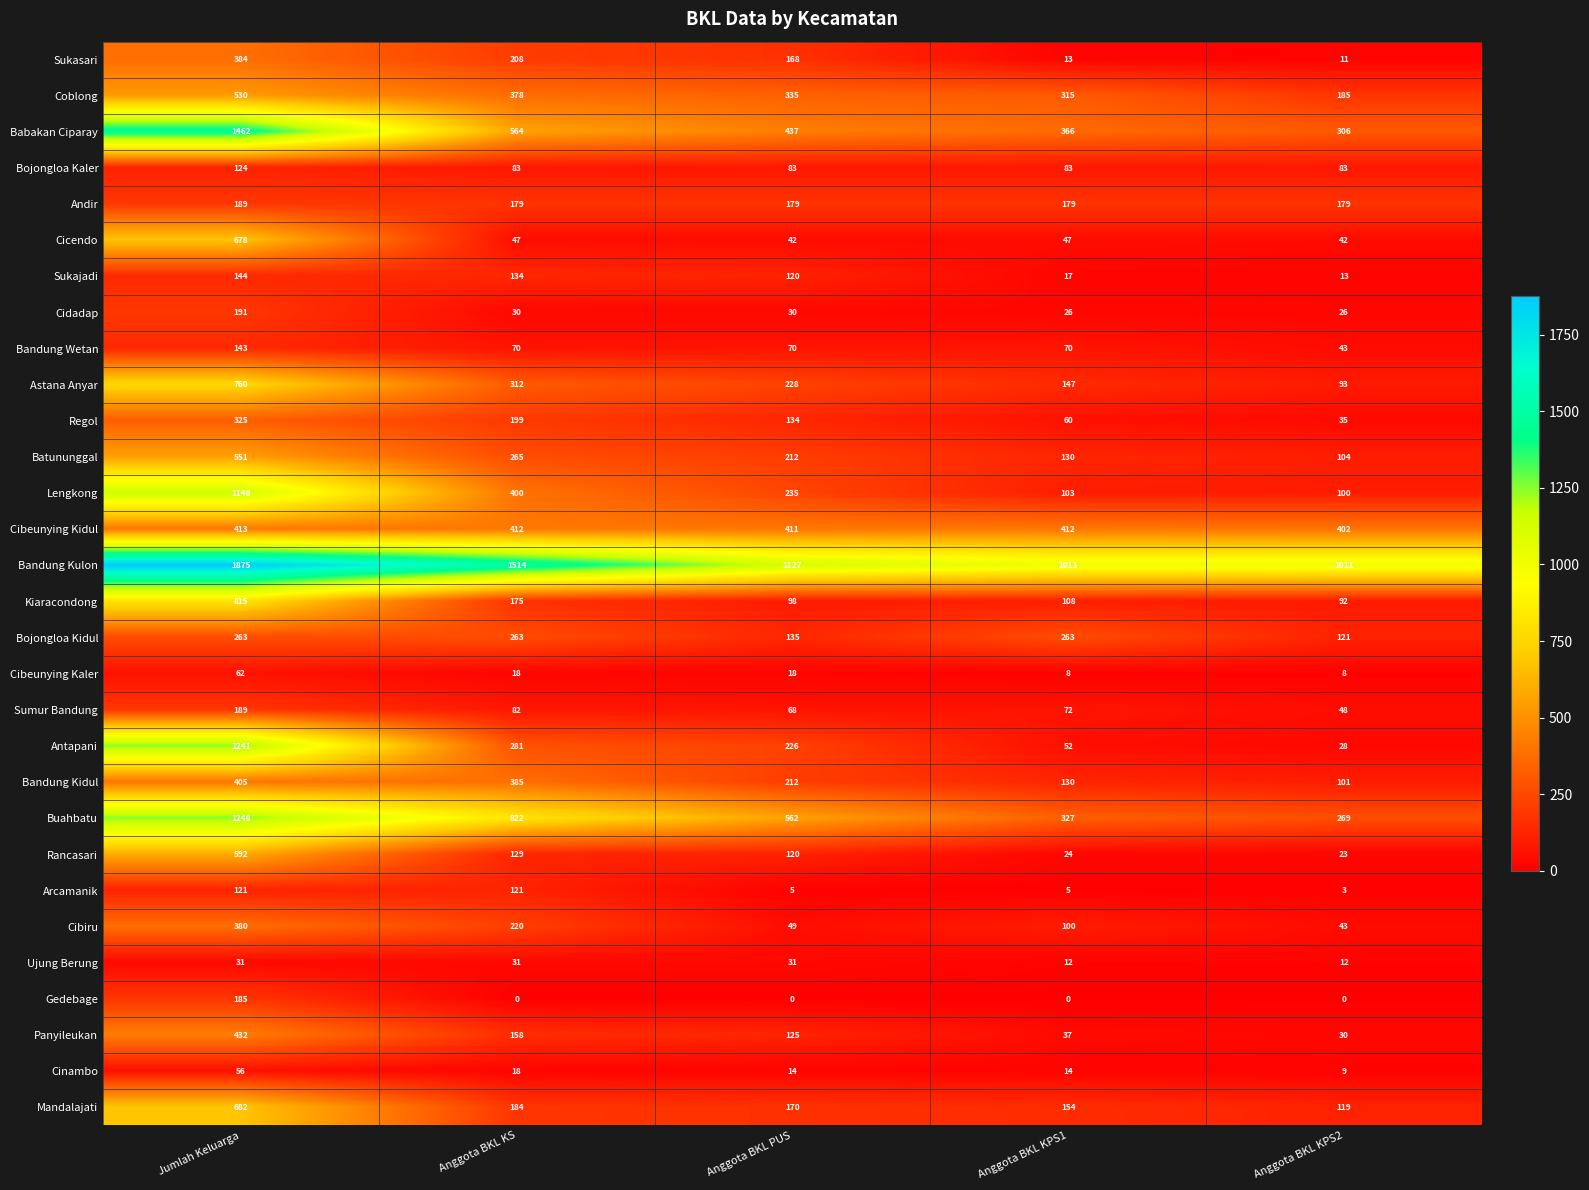

At how many categories does at least one series exceed 1851?

1